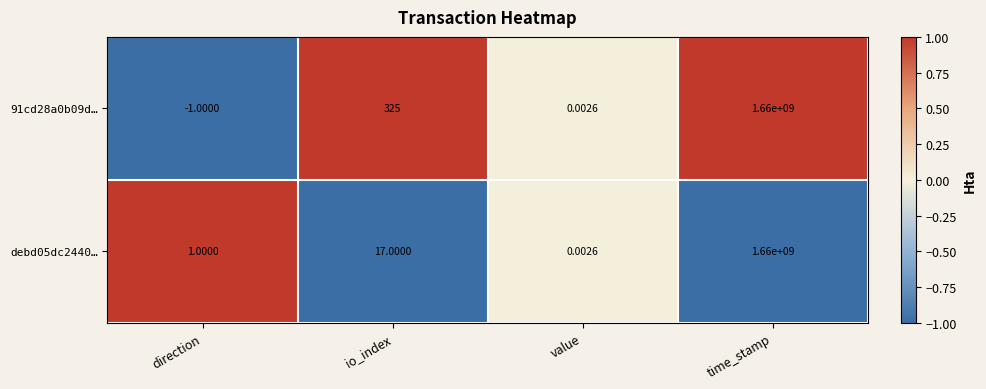

At which category is the sum across all series the highest?

time_stamp